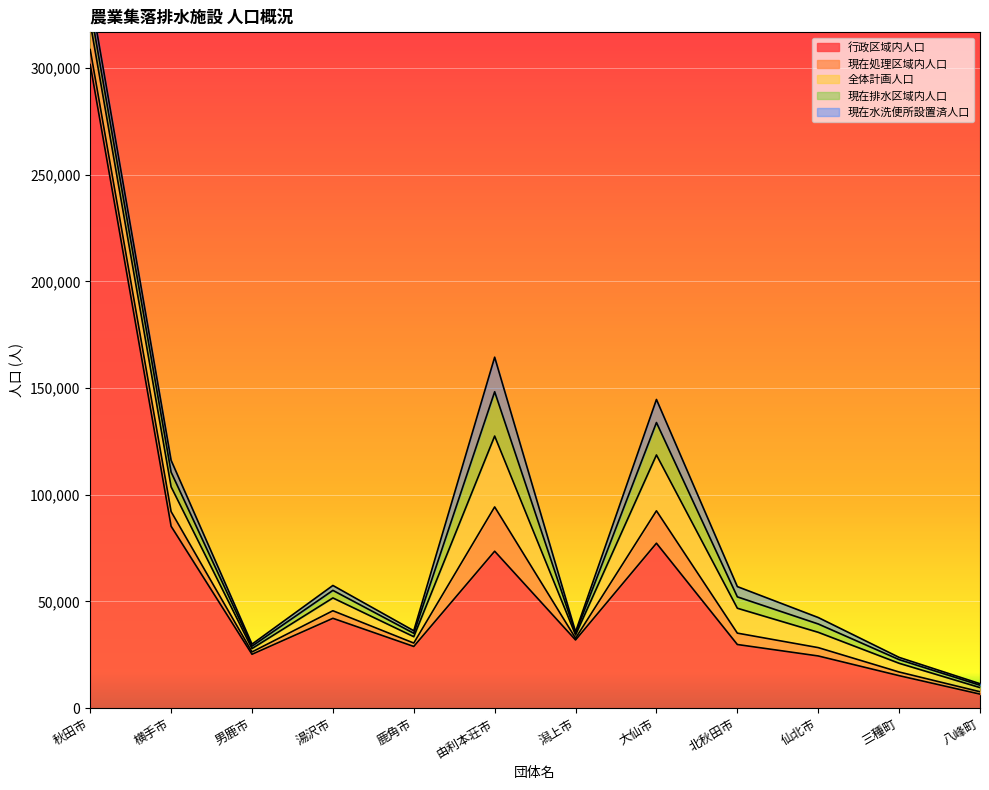

At which category is the sum across all series the highest?

秋田市